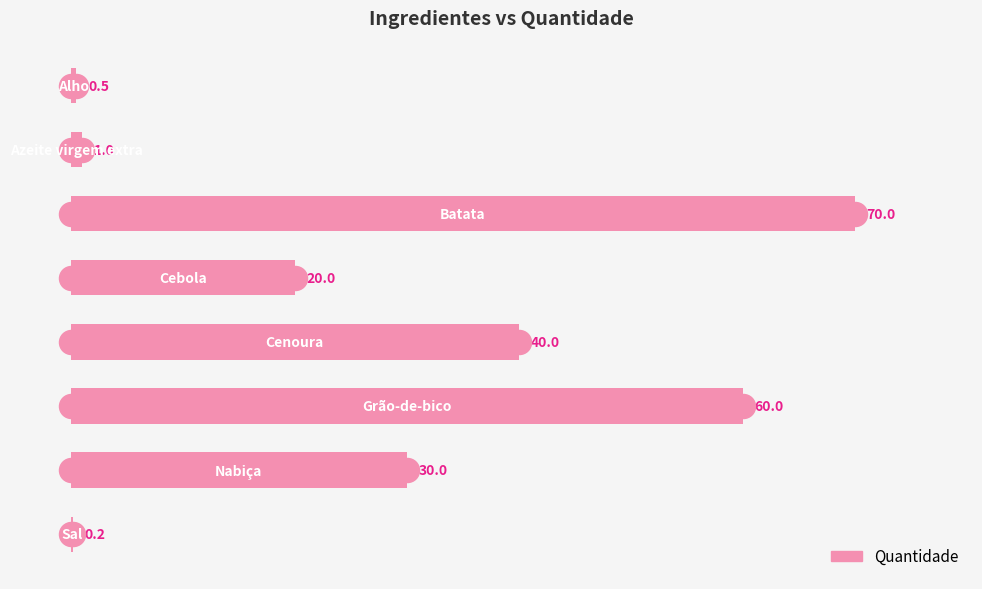

Between 0 and 50, which is larger?

50